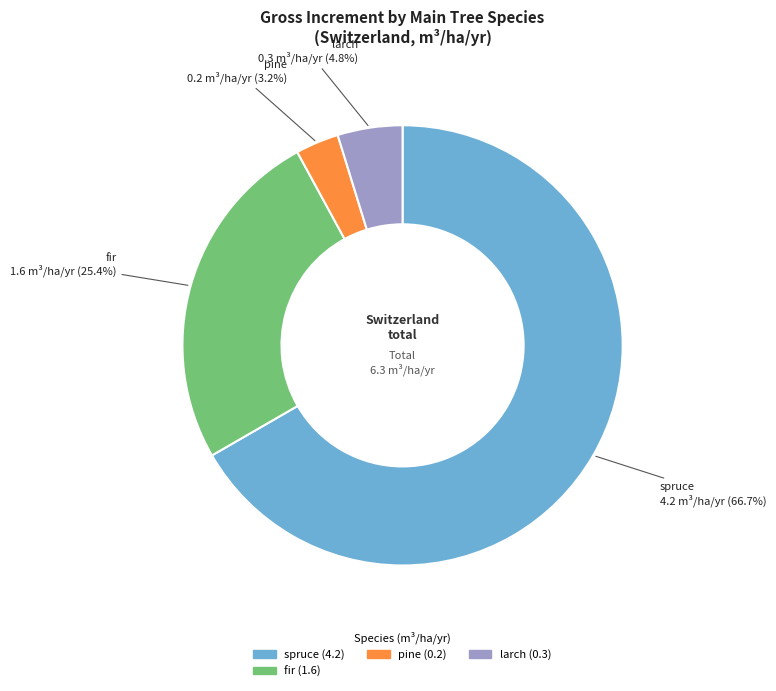

Count the number of slices in the pie.

4